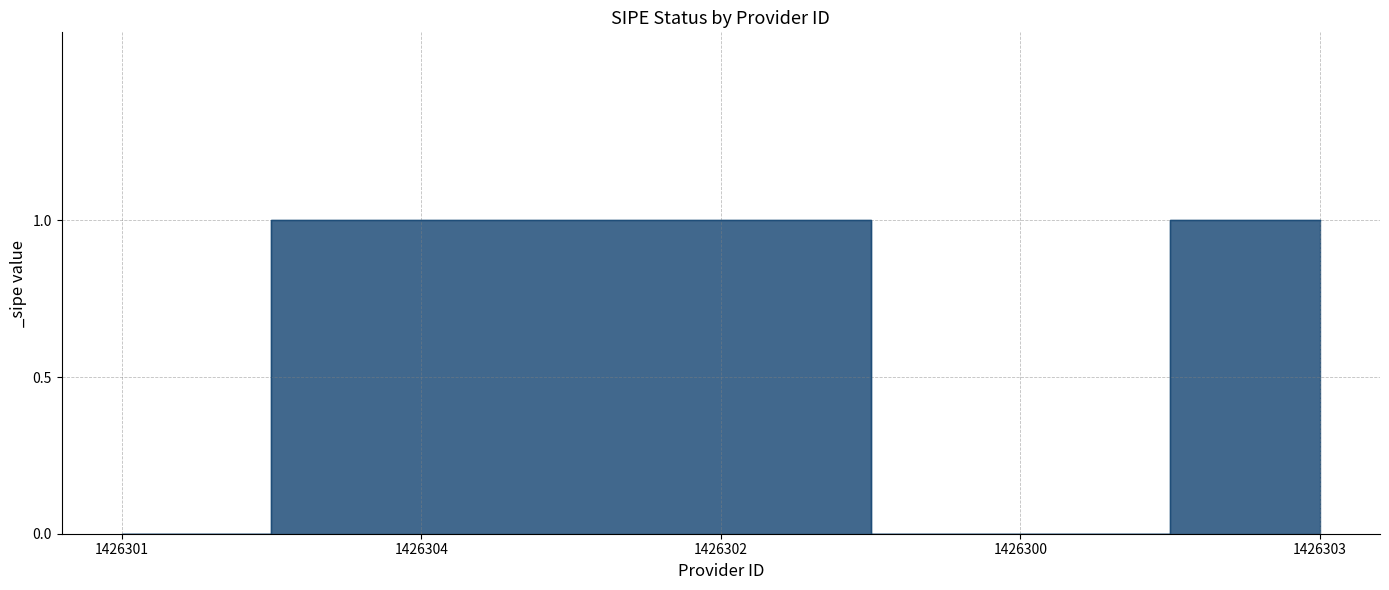

Is it true that the value at 1426300 is 1?

False